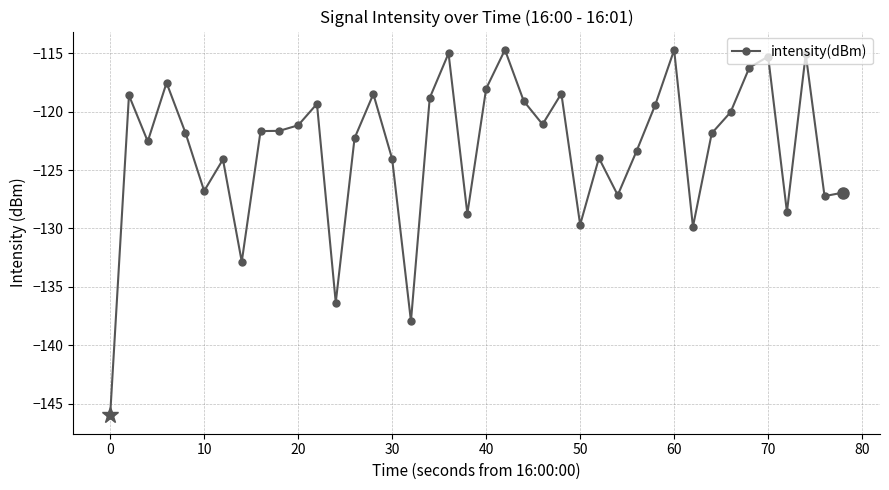

True or false: there are more than 0 points higher than both neighbors.

True